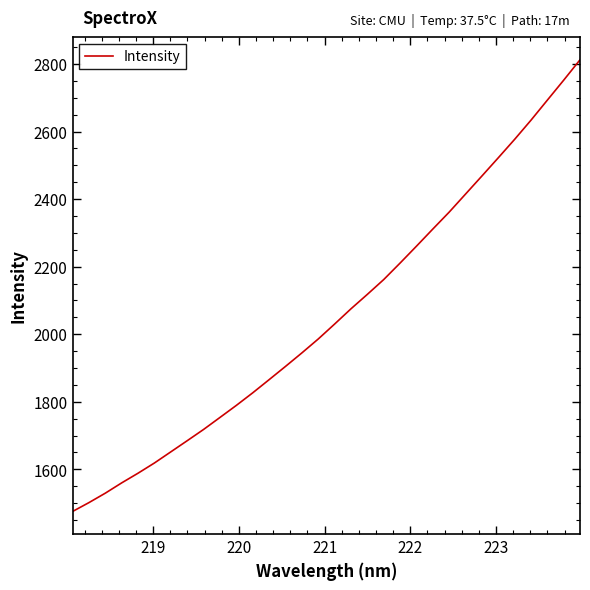

What is the minimum value shown in the chart?

1475.4